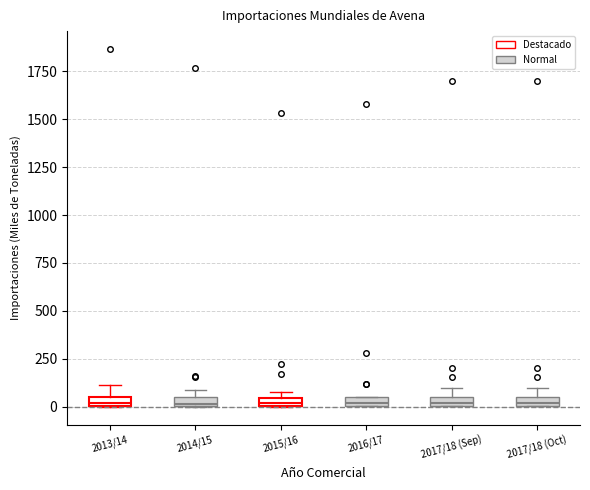

Where is the lower edge of the box for 2013/14 on the y-axis? The values are not printed on the chart, so give them approximately, as read against the axis.

0